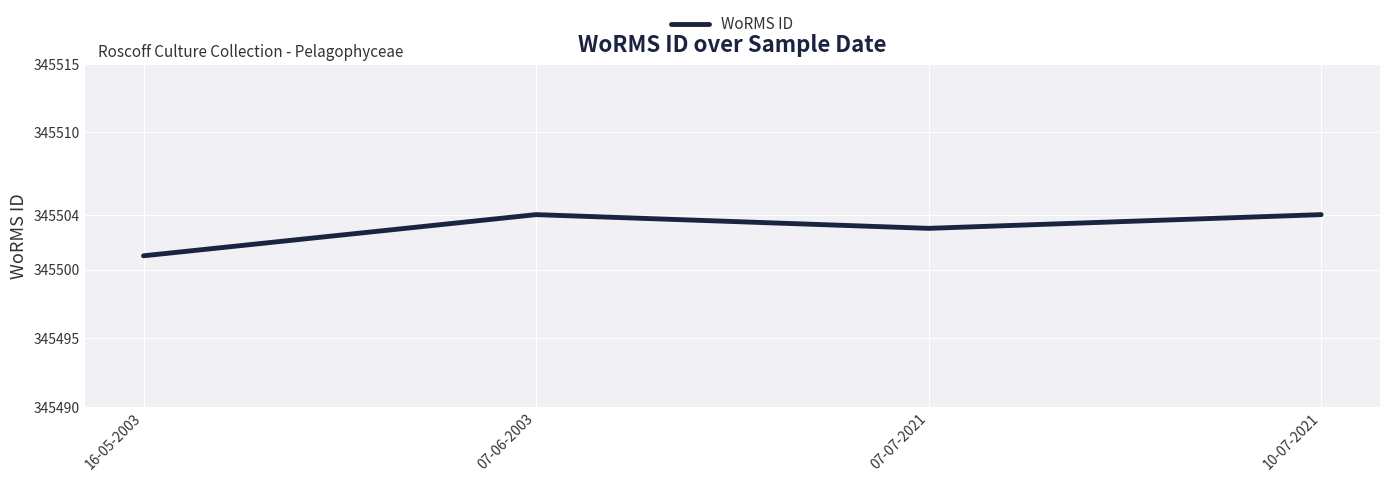

What is the greatest value displayed?

345504